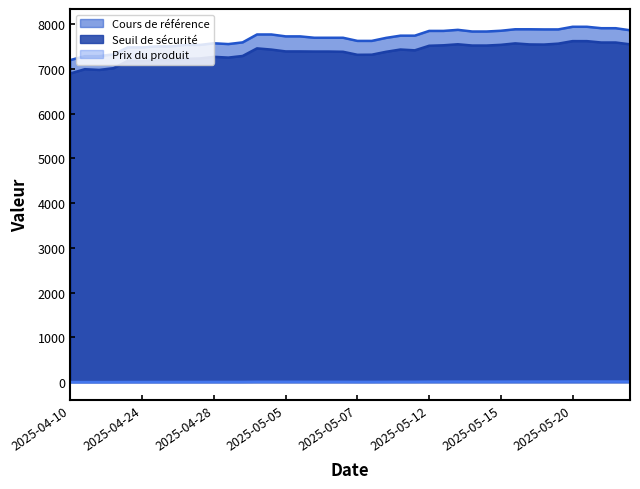

What is the label of the 27th point from the right?

2025-05-02